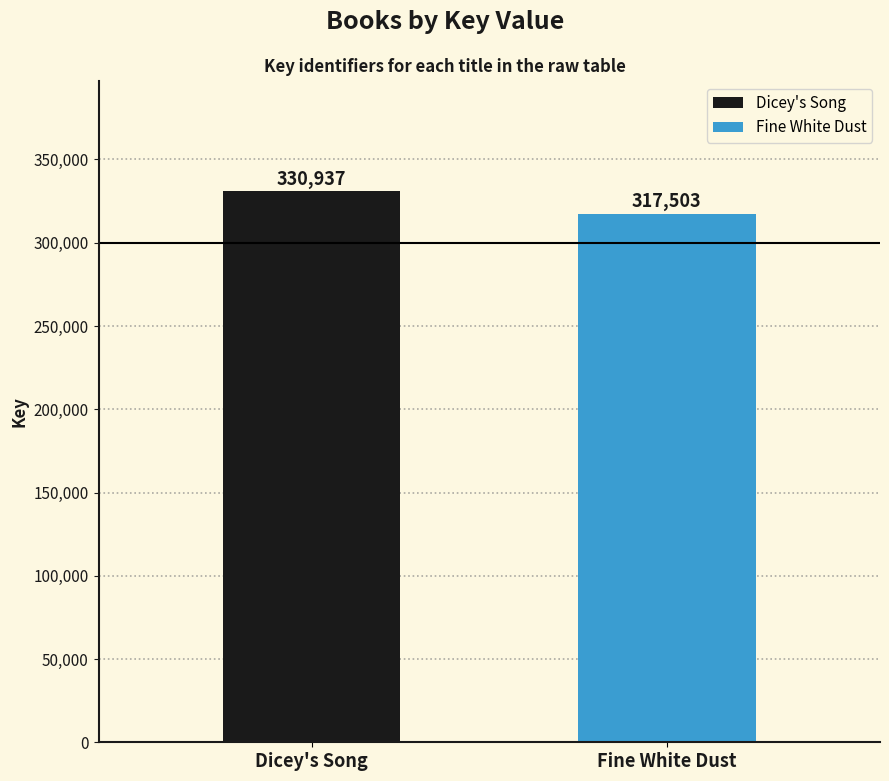

True or false: the data shows 330937 at Dicey's Song.

True